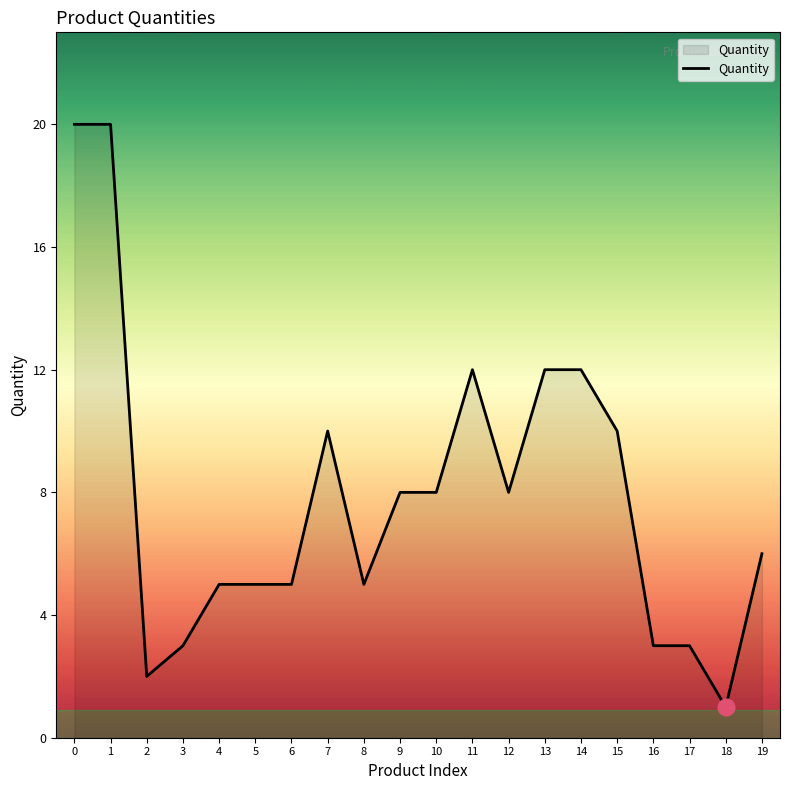

What is the approximate value at 9, to the nearest 5?

10